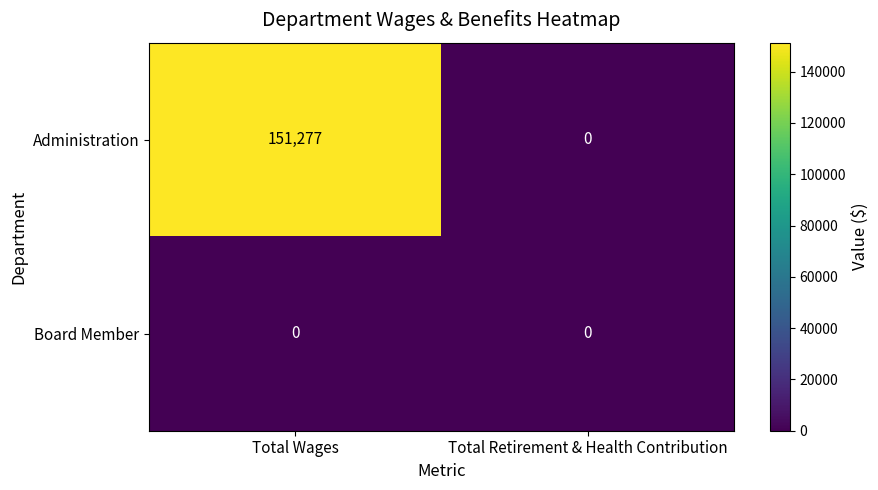

At which label is Administration closest to 75638?

Total Retirement & Health Contribution